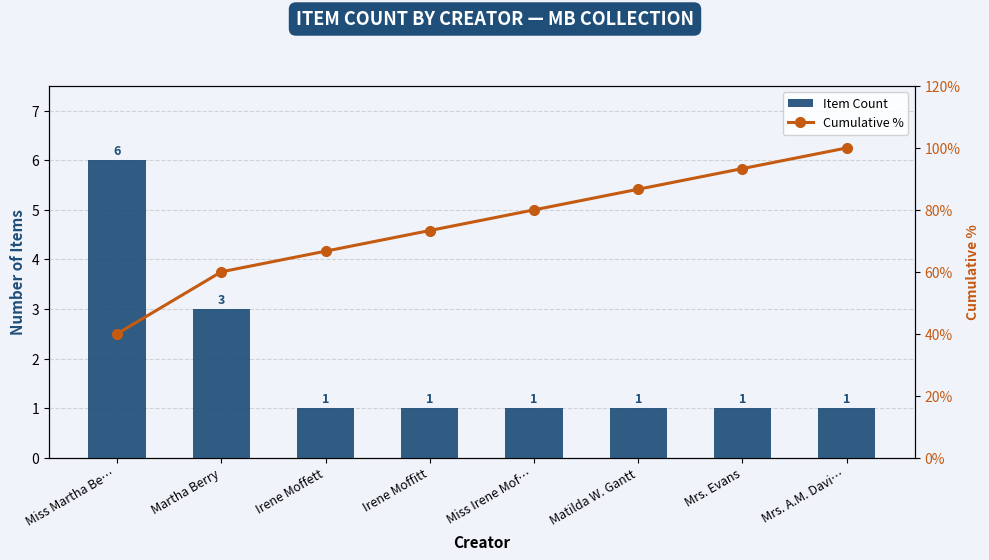

What is the minimum value for Item Count?

1.0